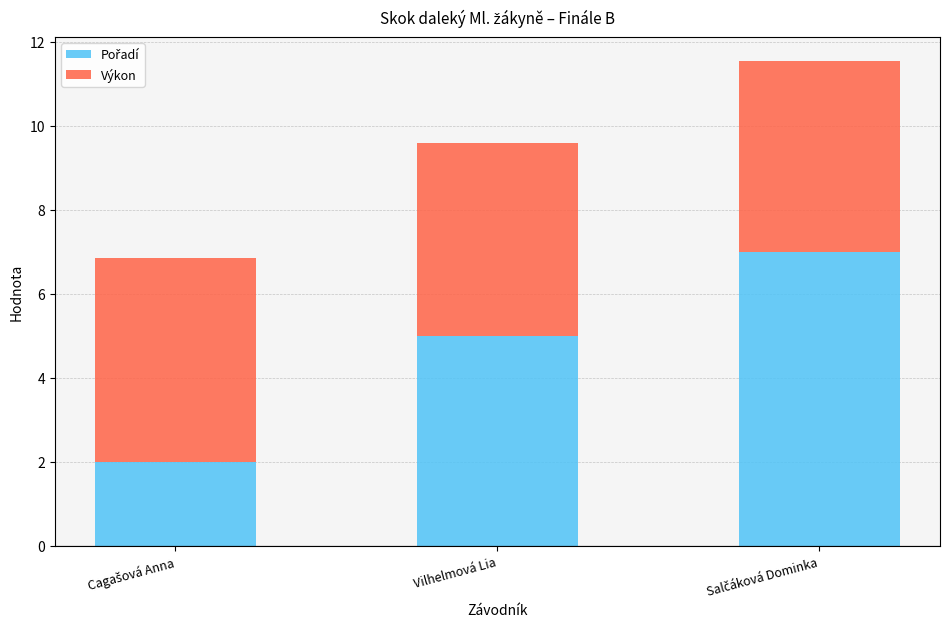

What is the total value across all series at Vilhelmová Lia?

9.6